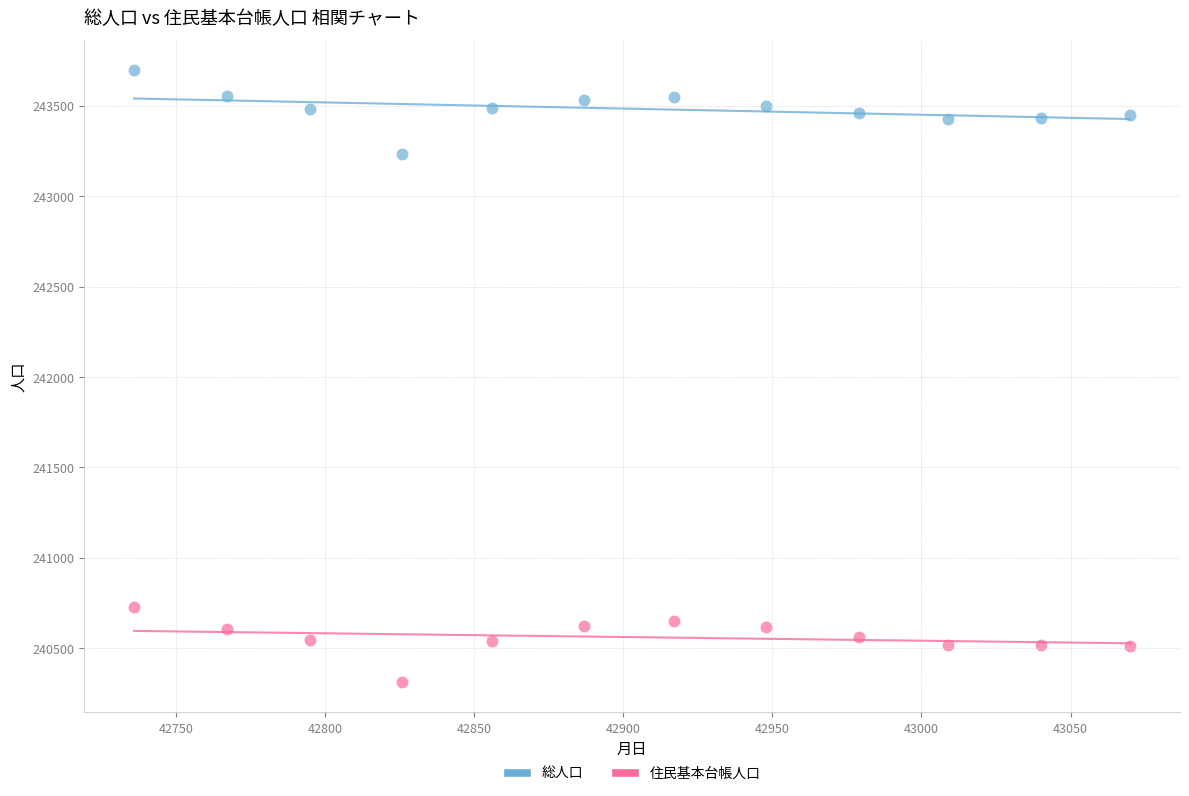

Which series reaches the maximum Y coordinate?

総人口